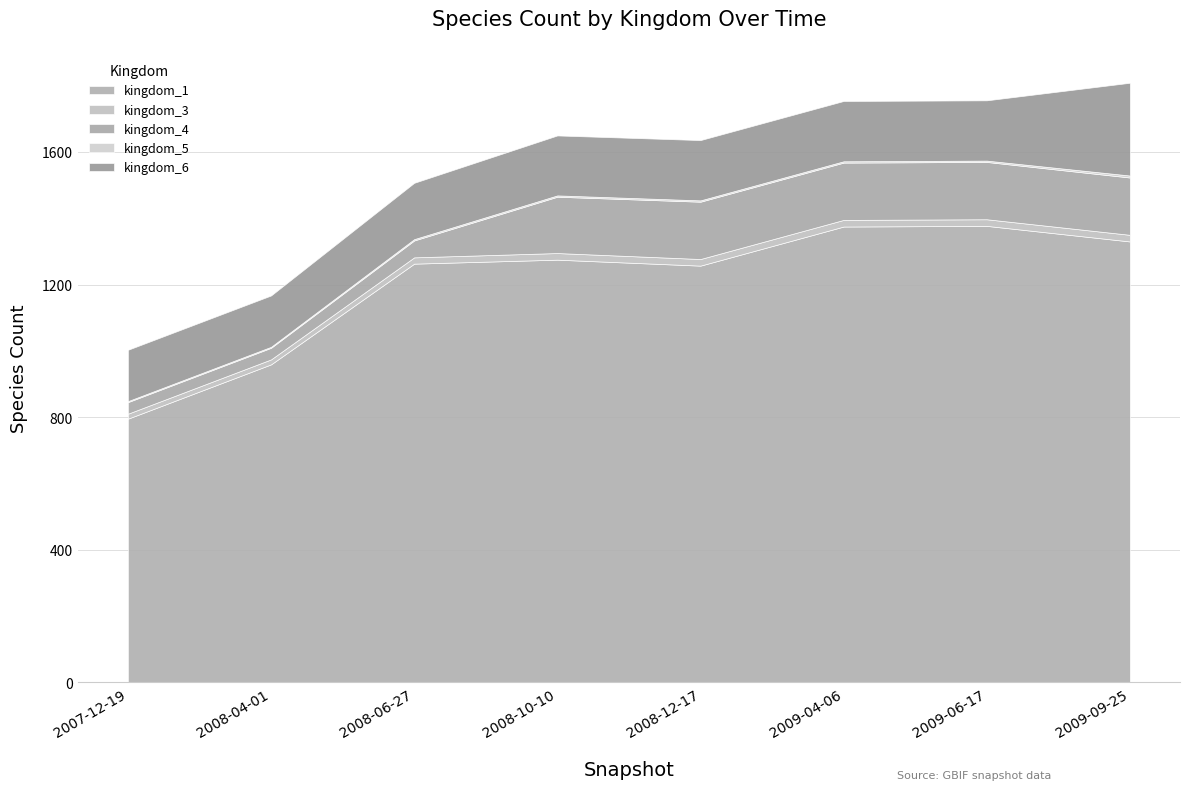

The value of kingdom_1 at 2008-04-01 is 959. True or false?

True